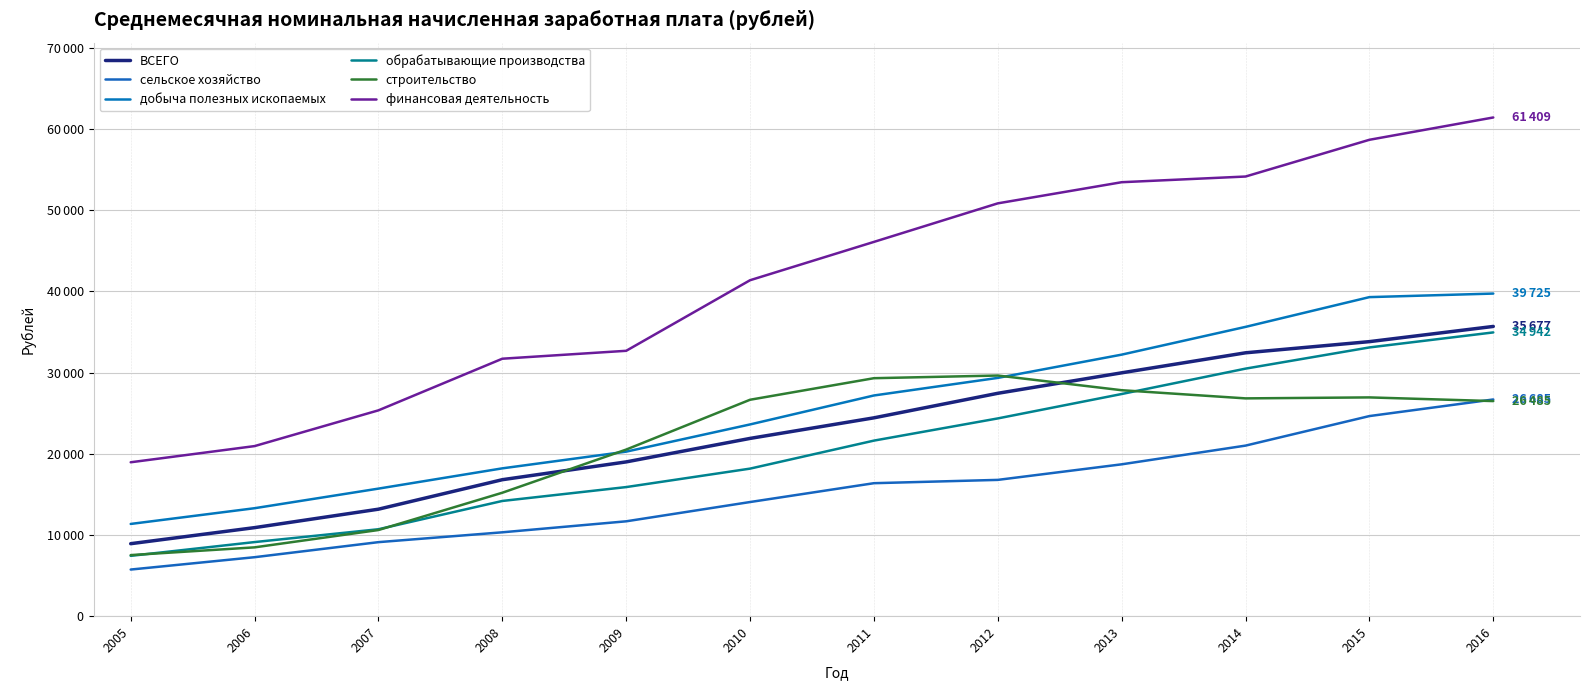

Is it true that ВСЕГО equals 35677.1 at 2016?

True